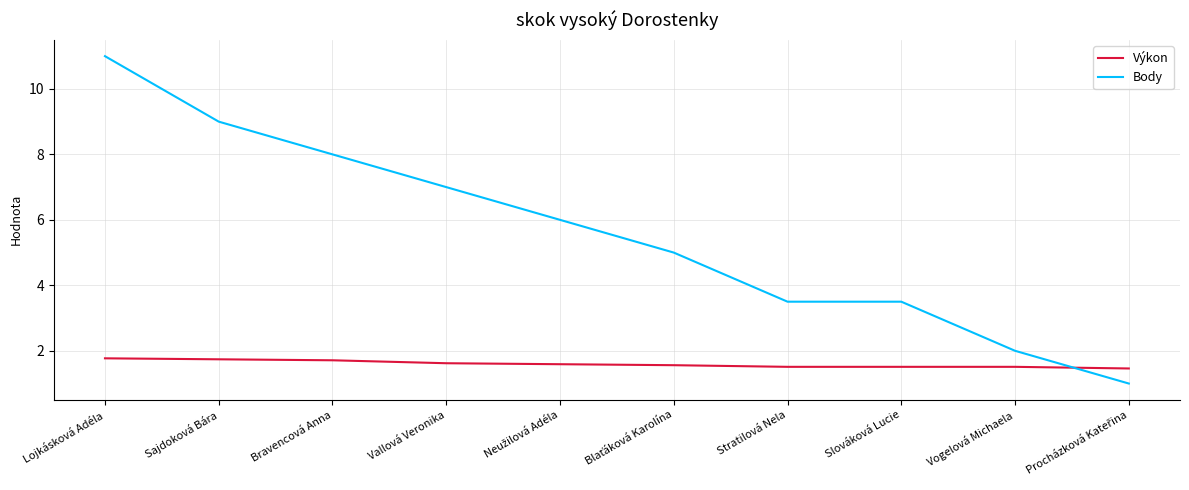

Rank the series by their average value, from highest to lowest.

Body, Výkon